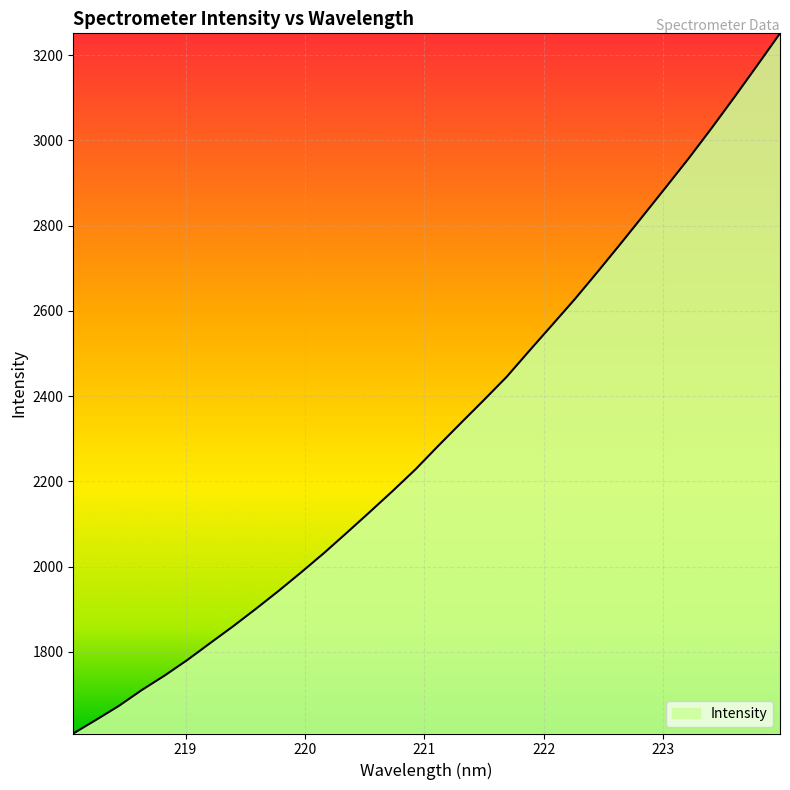

What is the smallest value displayed?

1608.3